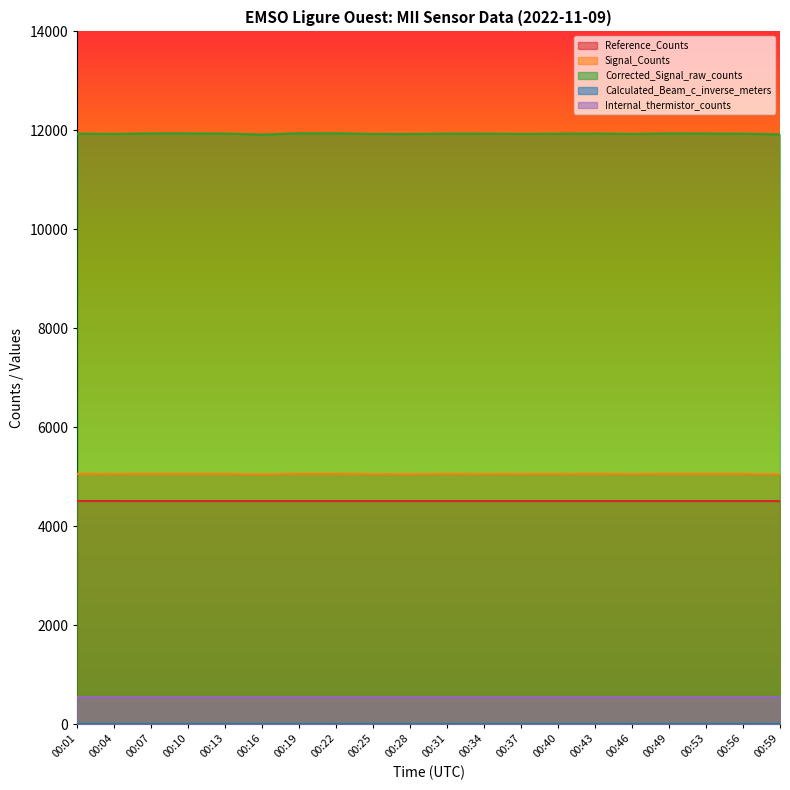

Which category has the highest value in the Signal_Counts series?

00:19